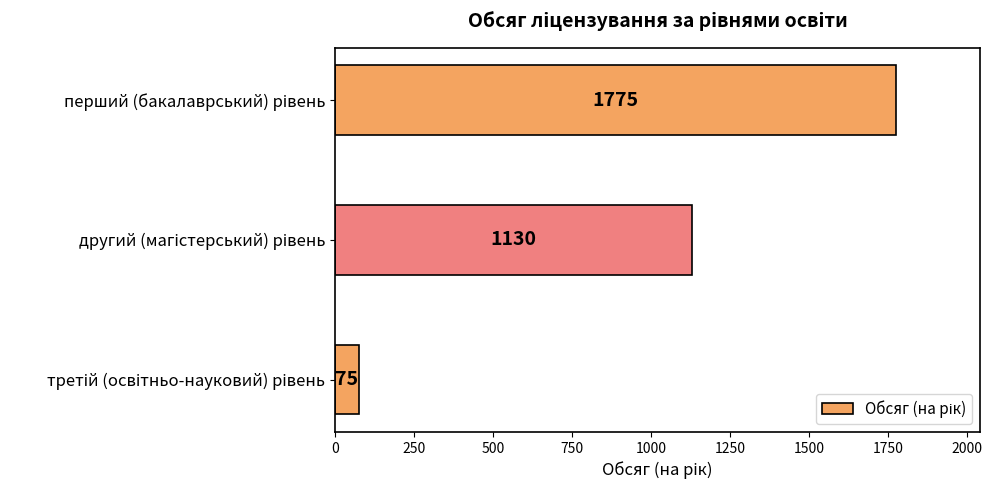

Count the values in the range 75 to 1775.

3